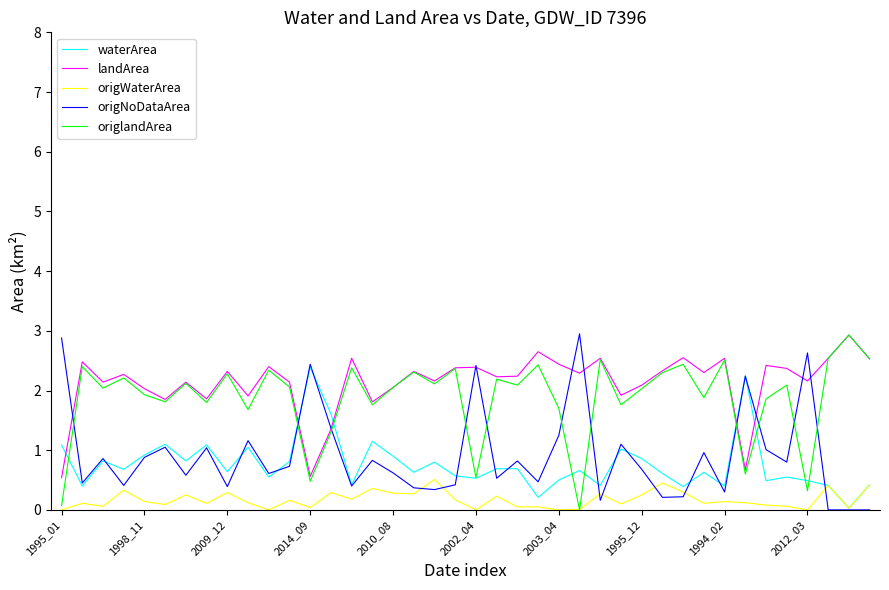

Does the chart display data point markers on the line(s)?

No